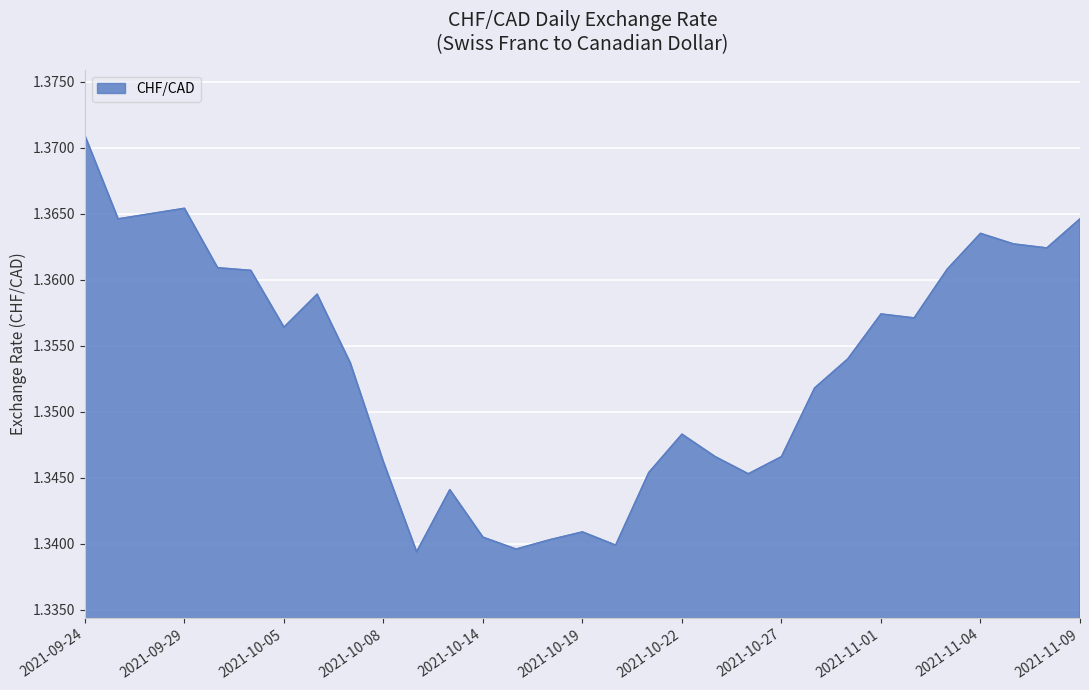

What is the minimum value shown in the chart?

1.3